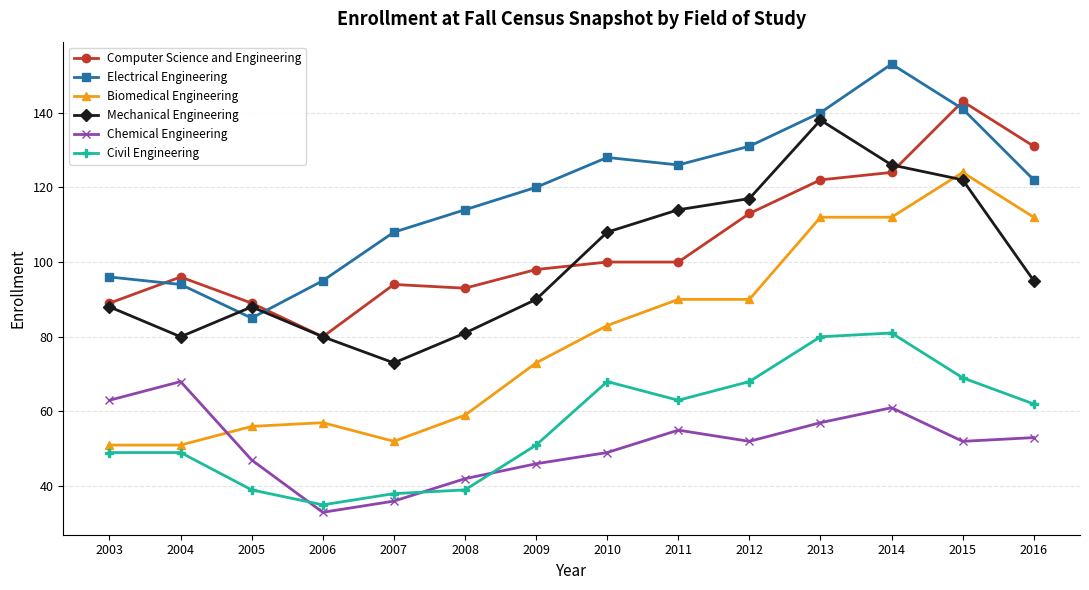

The value of Biomedical Engineering at 2011 is 154. True or false?

False